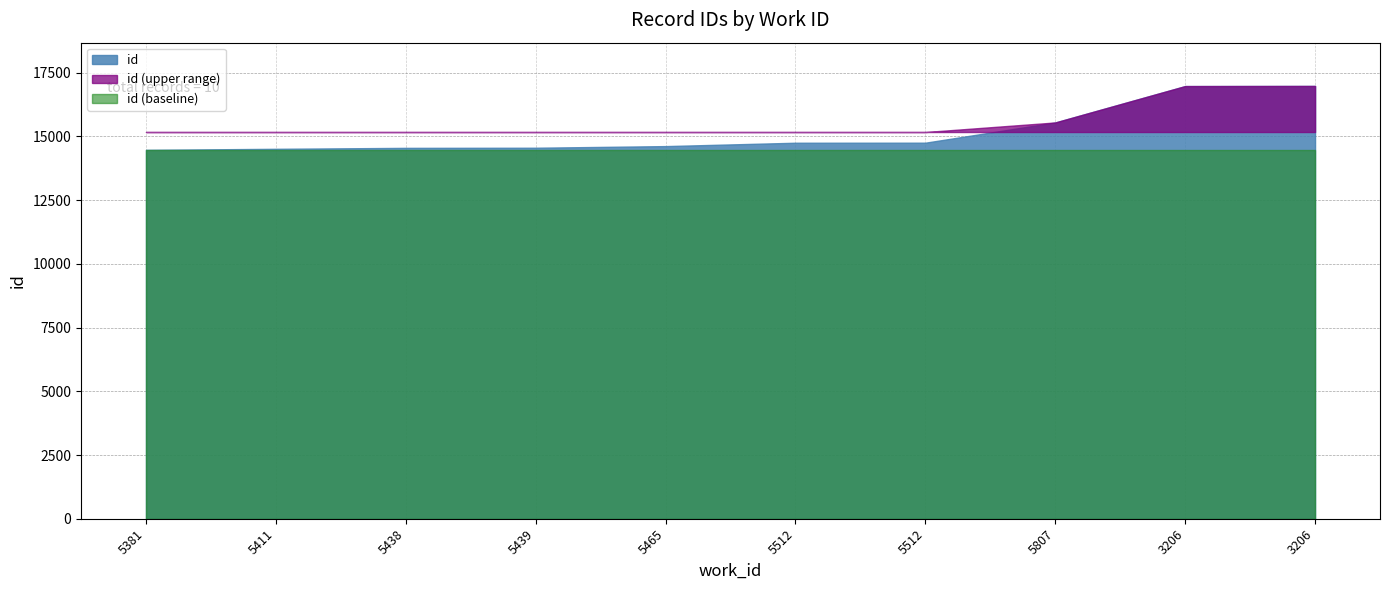

Reading left to right, list all the values displayed in this chart.

5381=14472	5411=14512	5438=14549	5439=14554	5465=14618	5512=14750	5512=14752	5807=15546	3206=16973	3206=16978